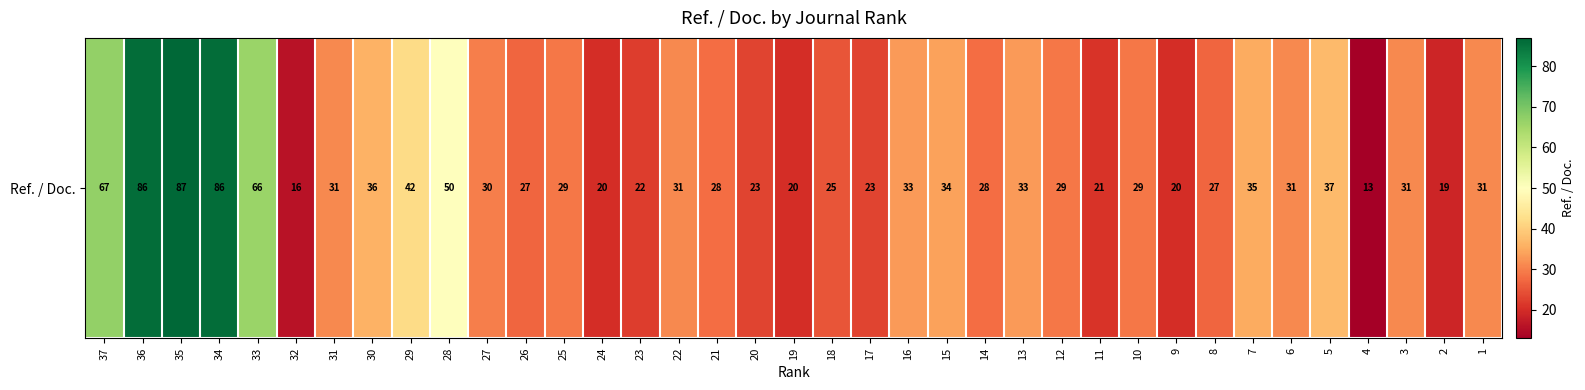

What is the sum of the values at 1 and 19?

51